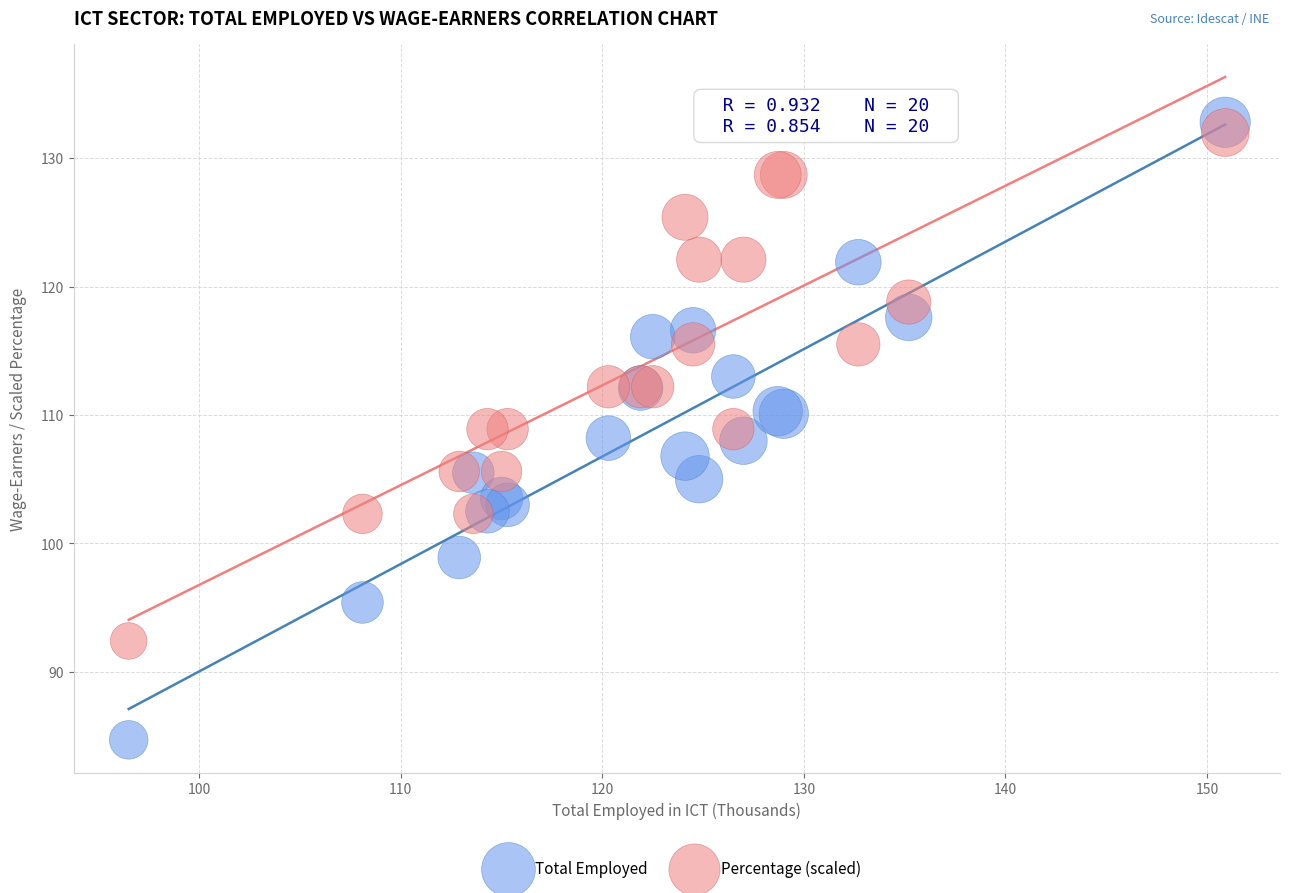

Which series has the widest spread of Y values?

Total Employed